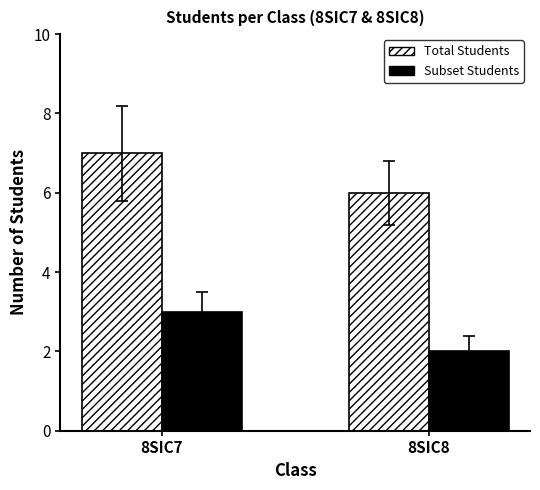

What is the difference between the highest and lowest values at 8SIC8?

4